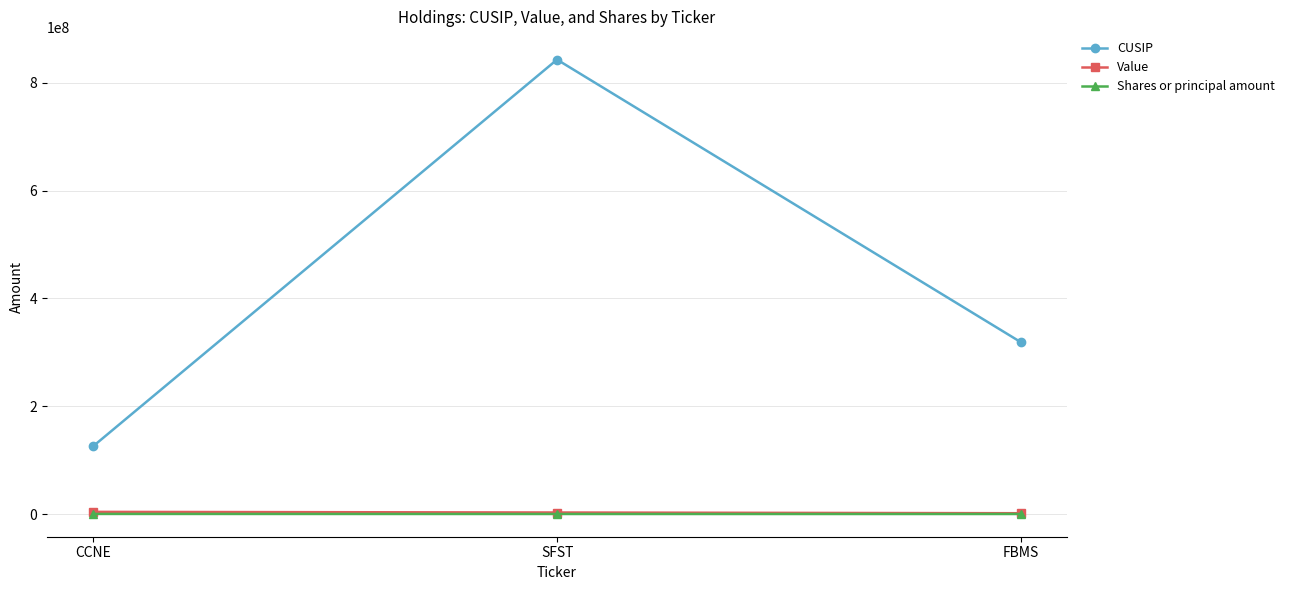

How many lines are shown in the chart?

3